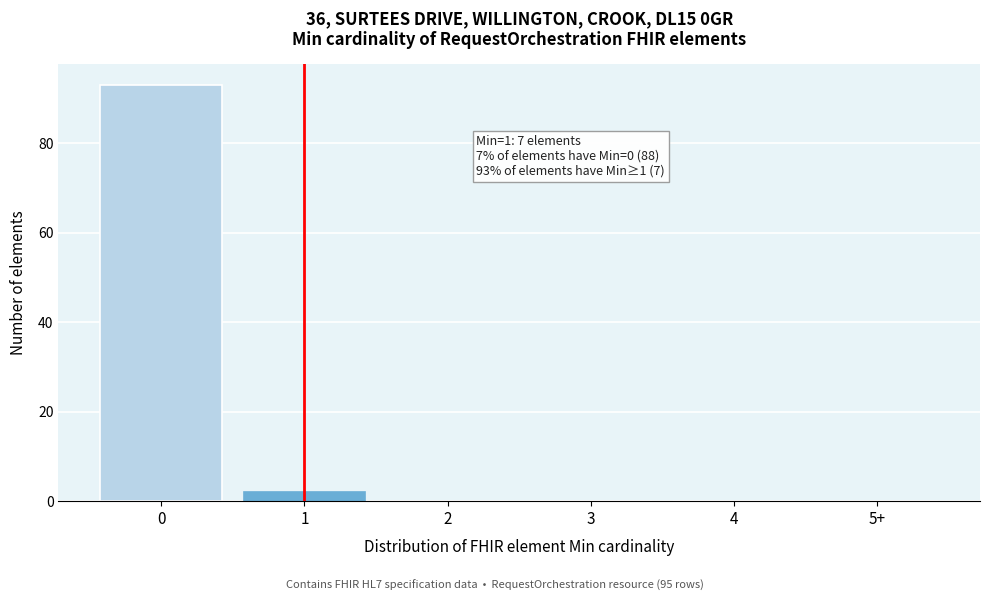

Reading left to right, transcribe all the data shown in this chart.

0=93	1=2	2=0	3=0	4=0	5+=0